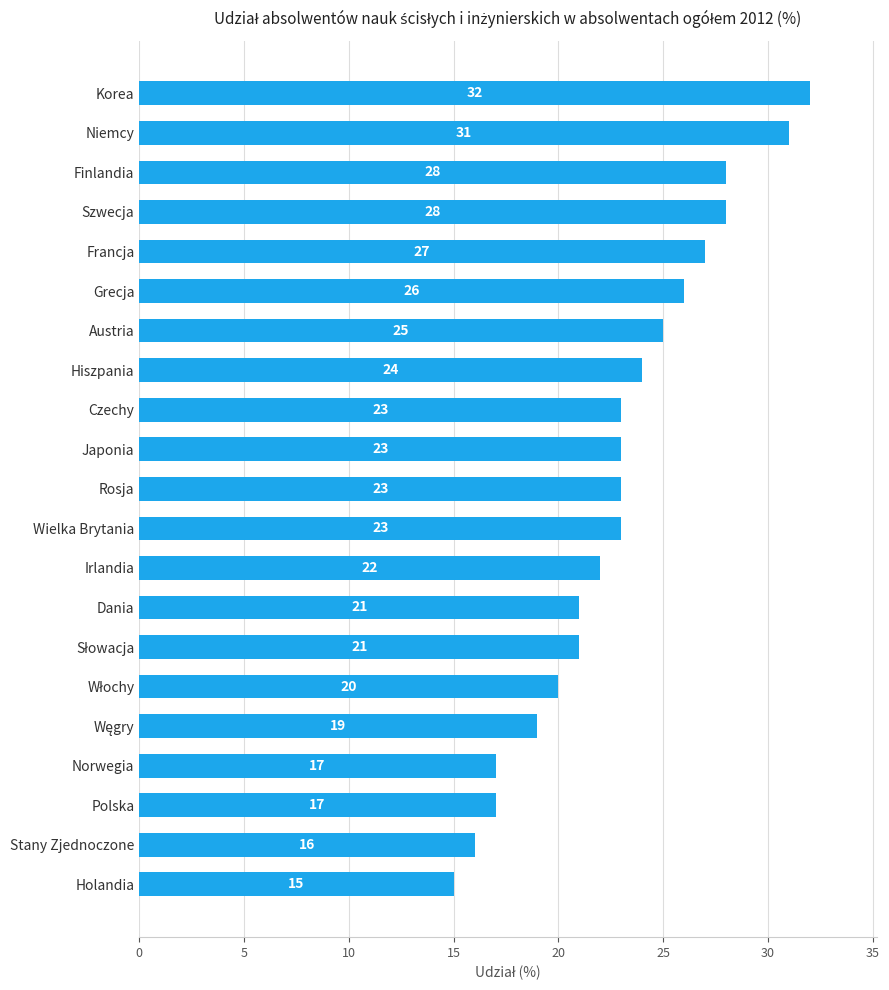

Reading bottom to top, transcribe all the data shown in this chart.

15	16	17	17	19	20	21	21	22	23	23	23	23	24	25	26	27	28	28	31	32